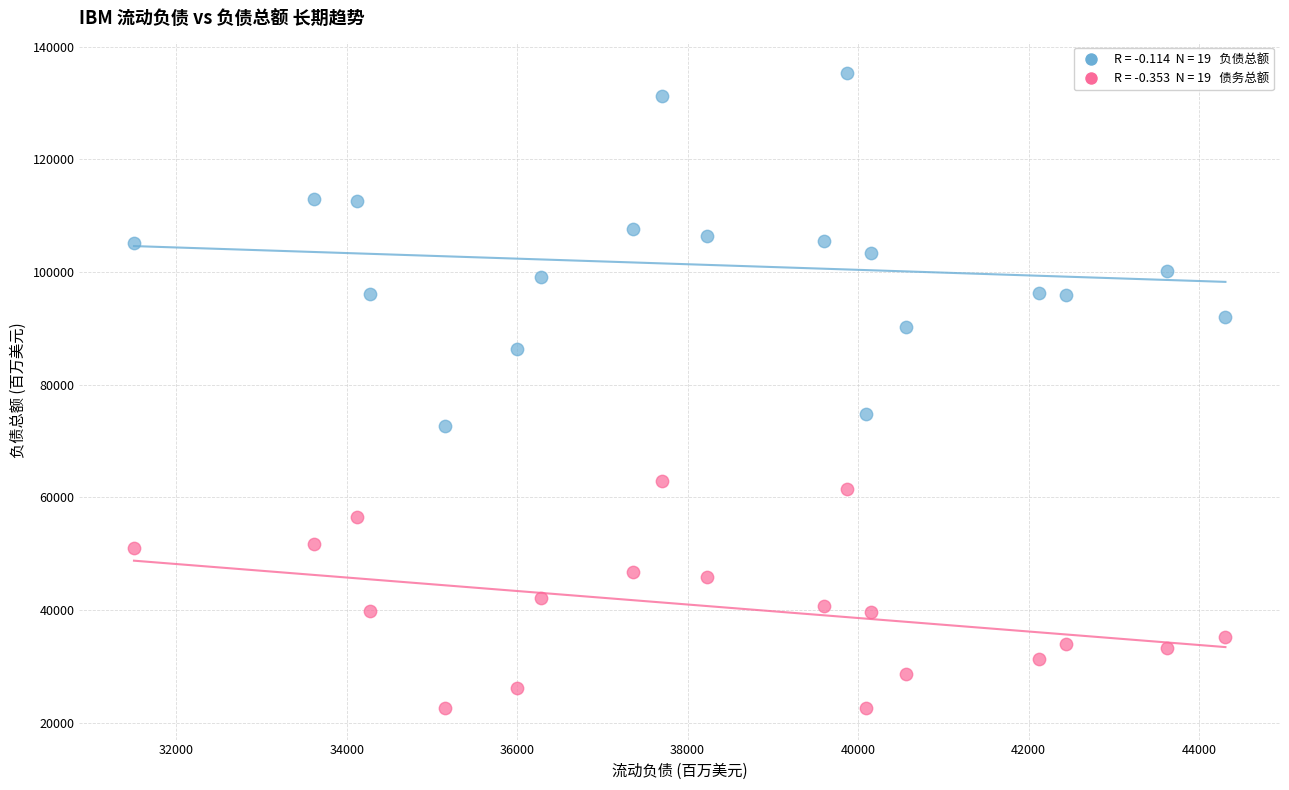

Across all series, what Y value is closest to 78942?

74728